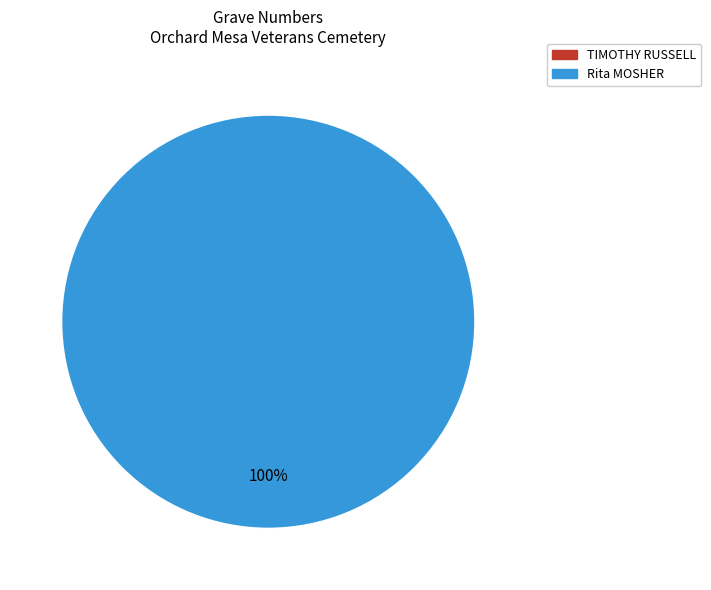

What is the smallest slice in the pie chart?

TIMOTHY RUSSELL